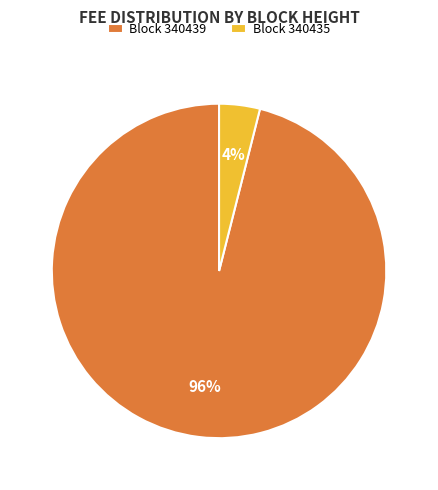

The Block 340435 slice represents 4% of the pie. True or false?

True